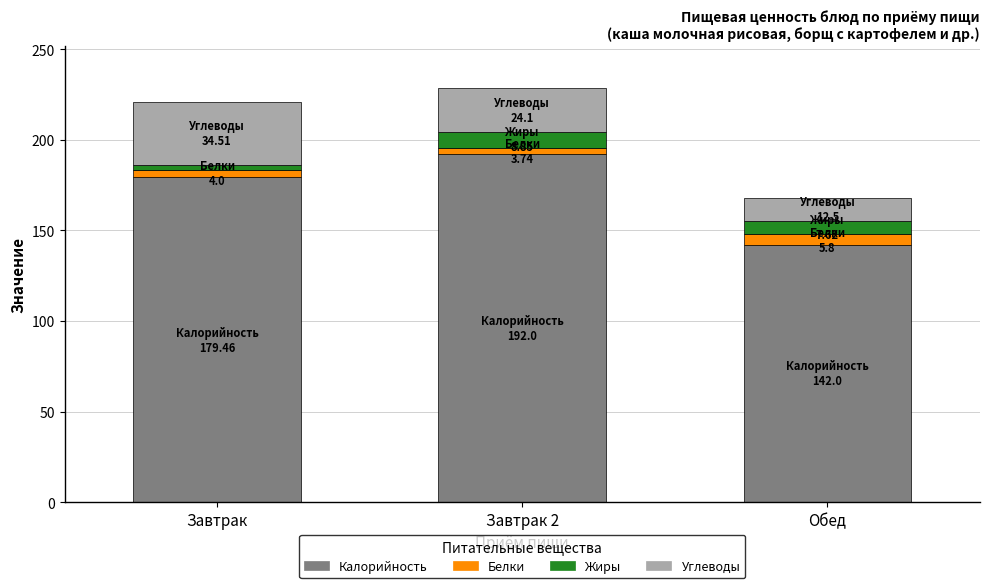

The Калорийность series shows 49.2 at Завтрак. True or false?

False